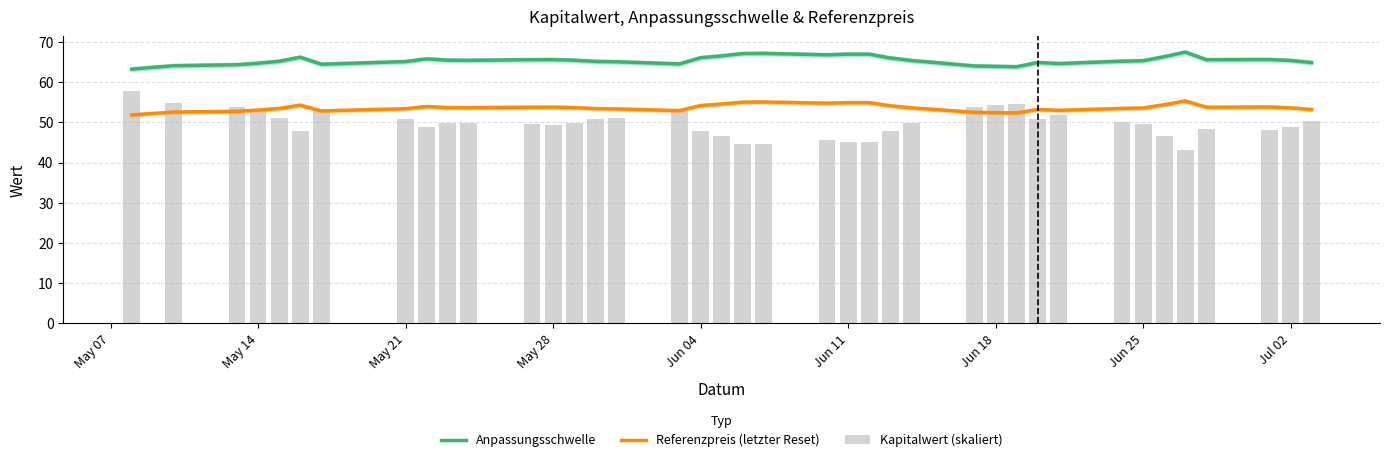

What is the maximum value shown in the chart?

67.5